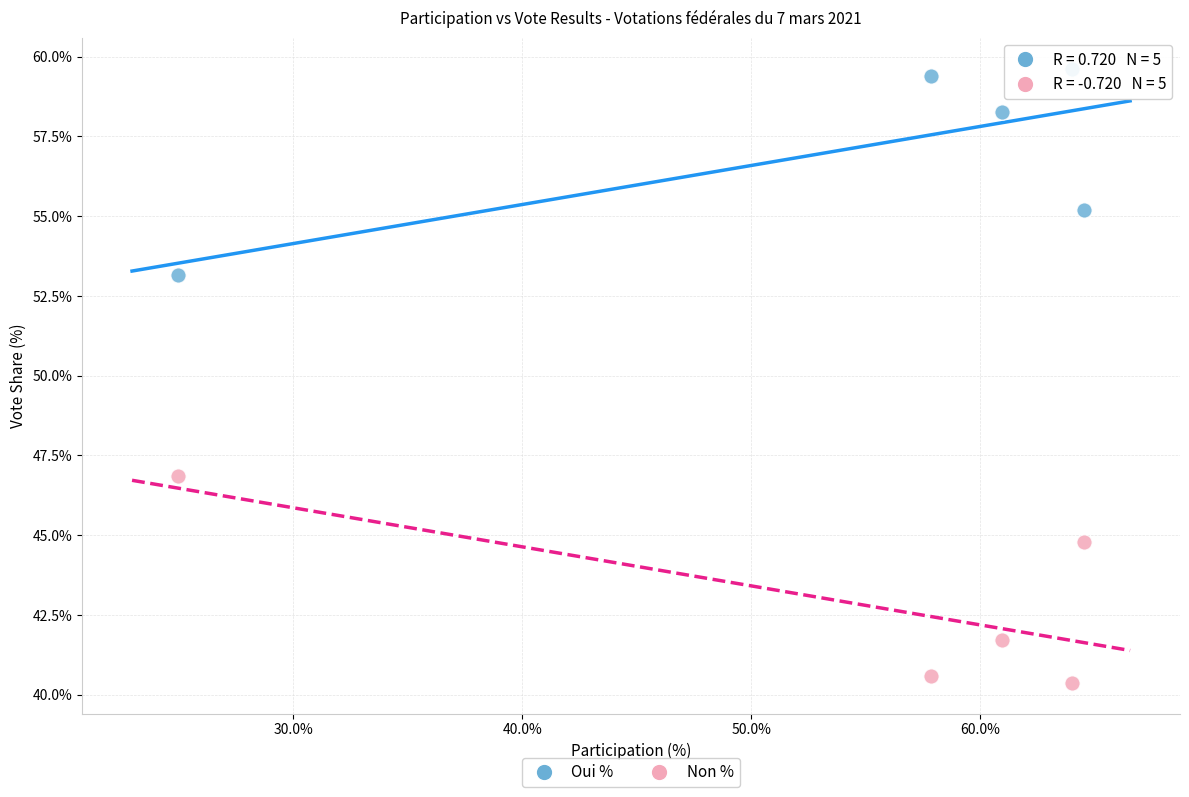

Which series reaches the maximum Y coordinate?

Oui %